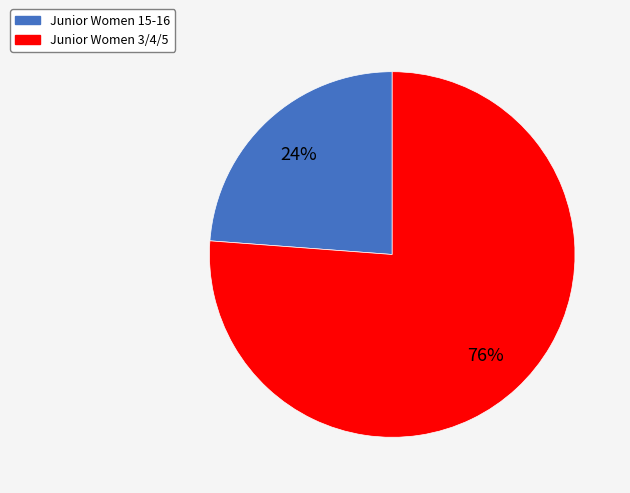

Count the number of slices in the pie.

2